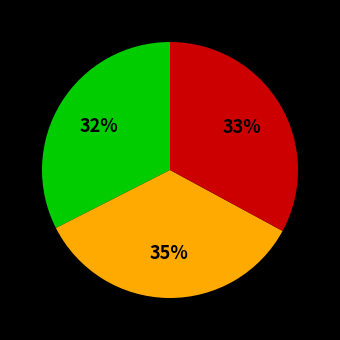

Is there any slice that represents more than half of the pie?

No